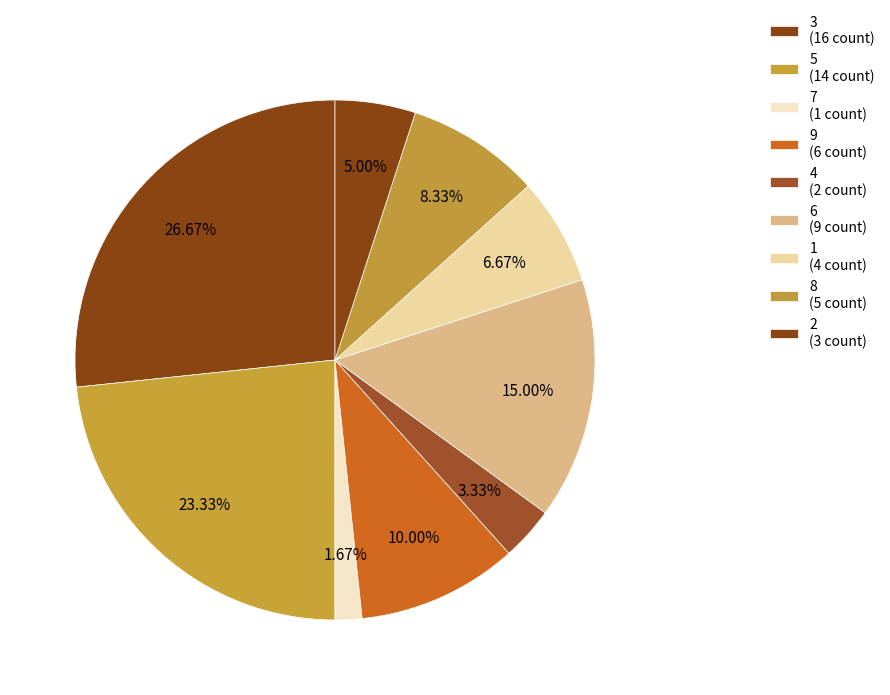

Count the number of slices in the pie.

9